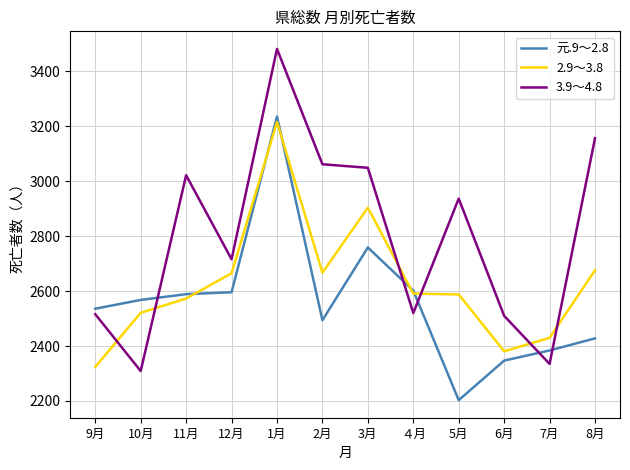

What is the maximum value shown in the chart?

3482